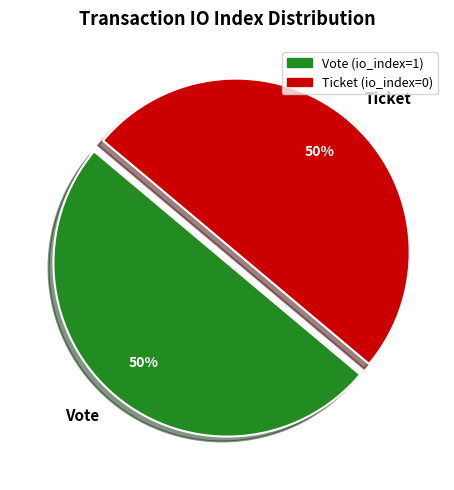

The Ticket slice represents 44% of the pie. True or false?

False